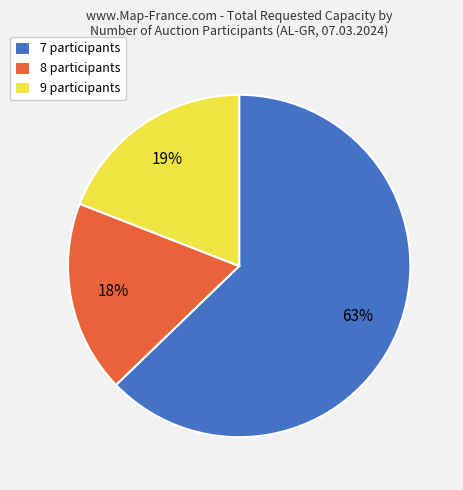

How many segments does this pie chart have?

3